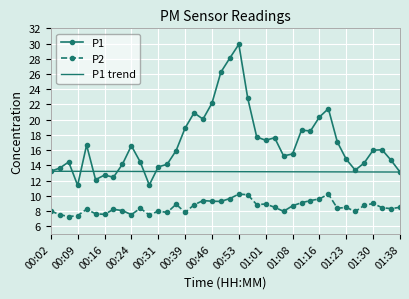

List the series in order of their overall mean, lowest first.

P2, P1 trend, P1